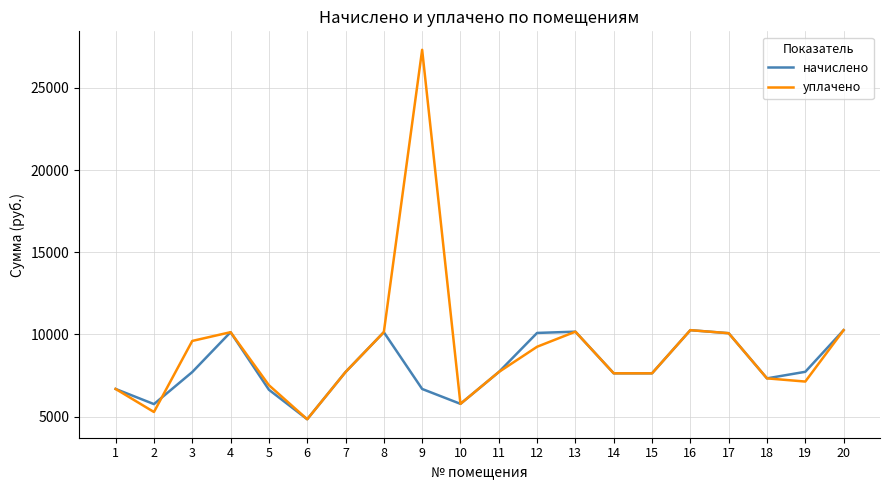

List the series in order of their overall mean, lowest first.

начислено, уплачено